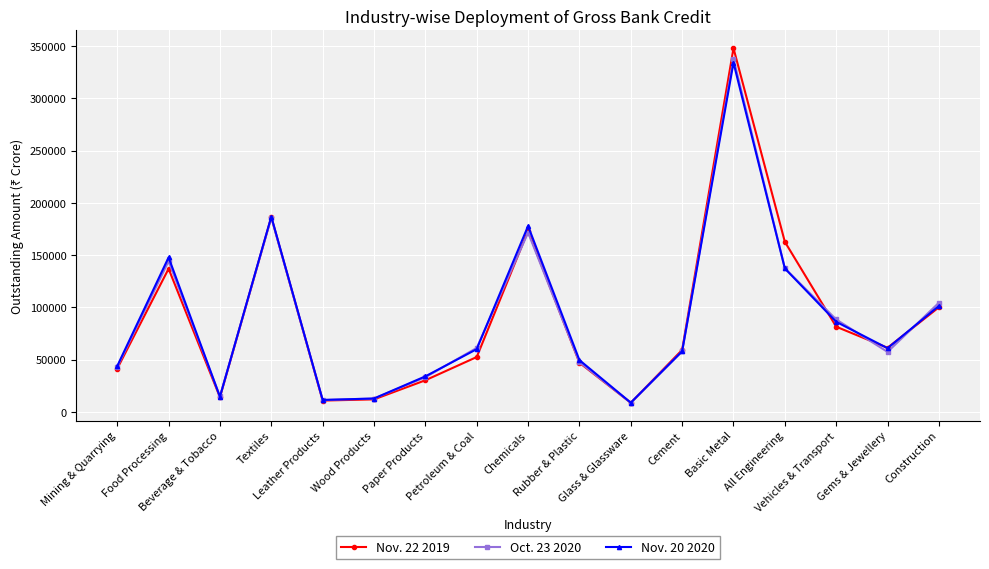

True or false: Nov. 20 2020 and Nov. 22 2019 intersect in this chart.

True